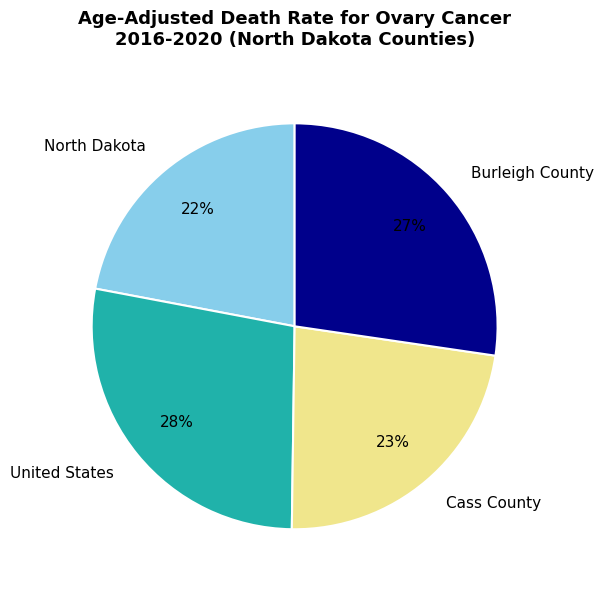

Is it true that North Dakota is 22% of the pie?

True